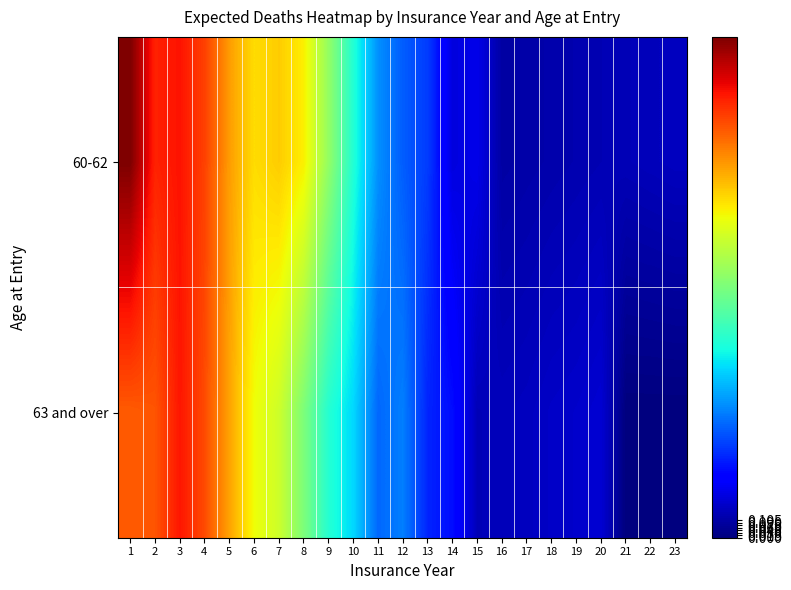

Reading left to right, what are all the values shown in this chart?

60-62: 1=3.0	2=2.6	3=2.7	4=2.5	5=2.2	6=2.0	7=2.1	8=2.0	9=1.6	10=1.2	11=0.8	12=0.7	13=0.6	14=0.2	15=0.3	16=0.1	17=0.1	18=0.1	19=0.1	20=0.1	21=0.1	22=0.2	23=0.2
63 and over: 1=2.4	2=2.5	3=2.6	4=2.5	5=2.2	6=1.9	7=1.8	8=1.5	9=1.2	10=1.0	11=0.7	12=0.8	13=0.5	14=0.4	15=0.1	16=0.2	17=0.2	18=0.2	19=0.2	20=0.2	21=0.0	22=0.0	23=0.0